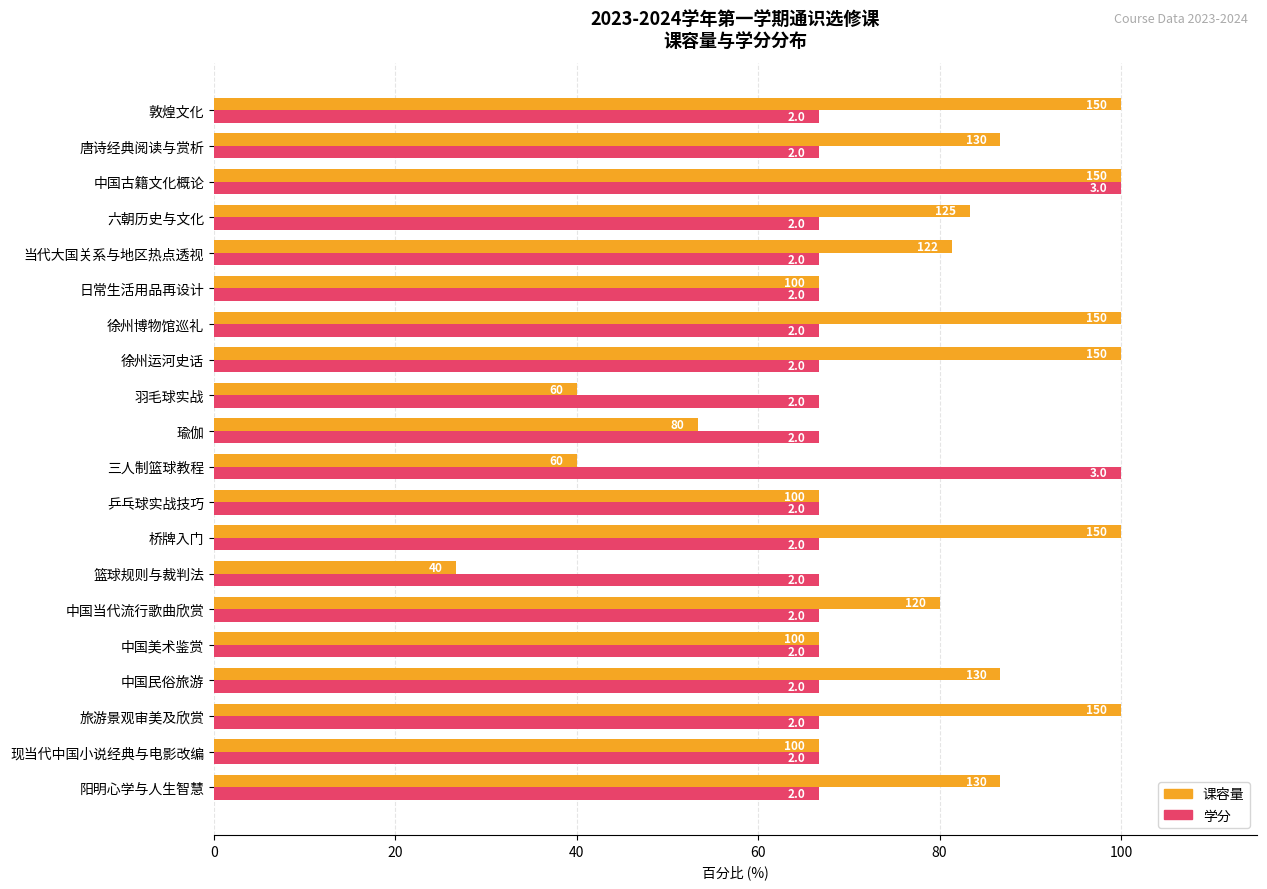

What are all the series names shown in the legend?

课容量, 学分